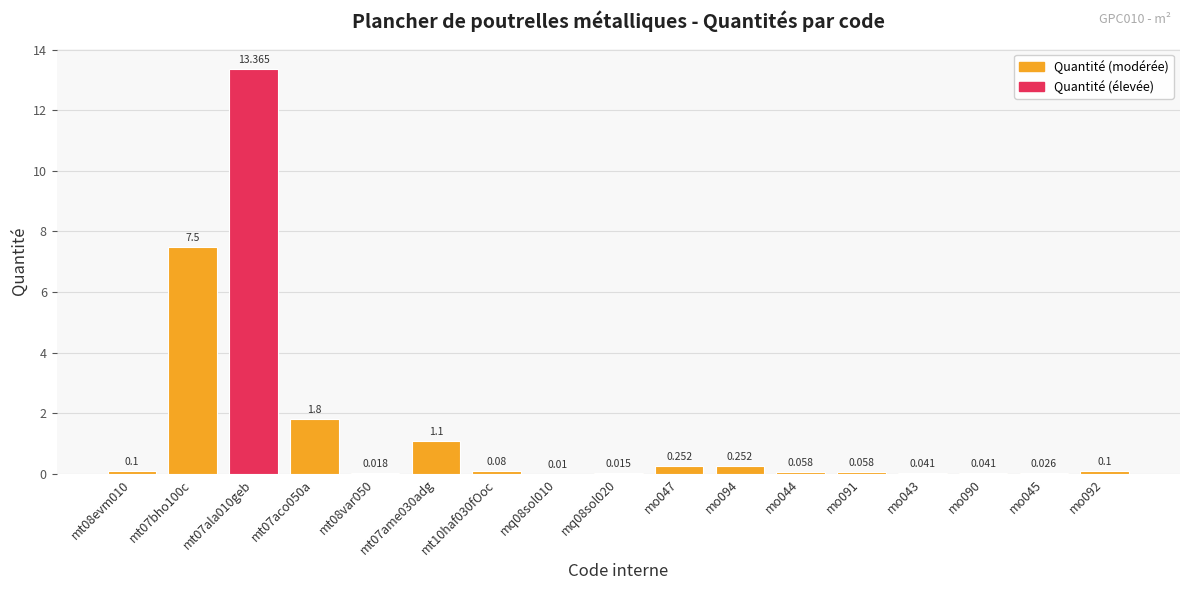

Are the bars horizontal?

No